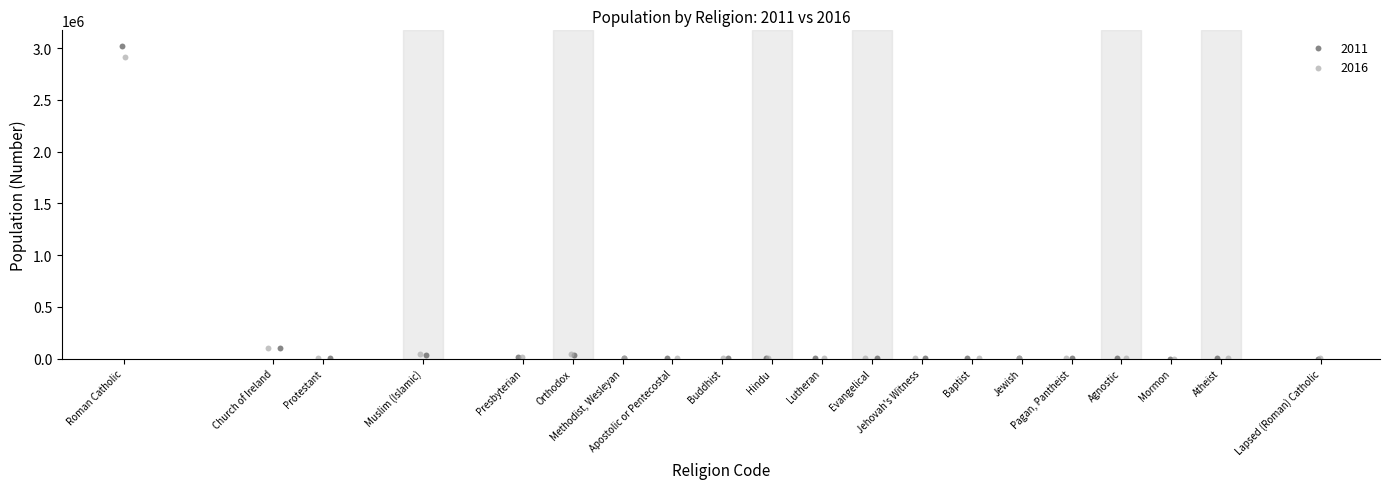

Which series has the widest spread of Y values?

2011